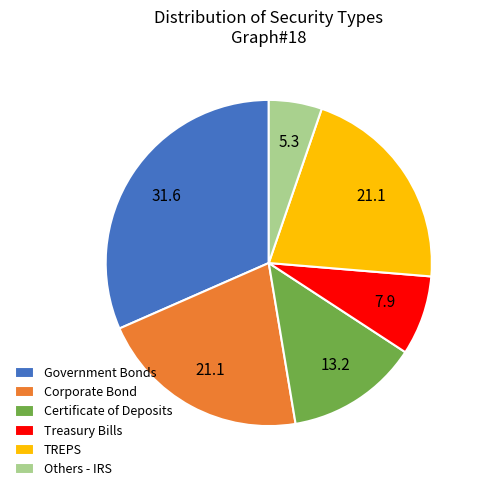

Which slice is the largest?

Government Bonds